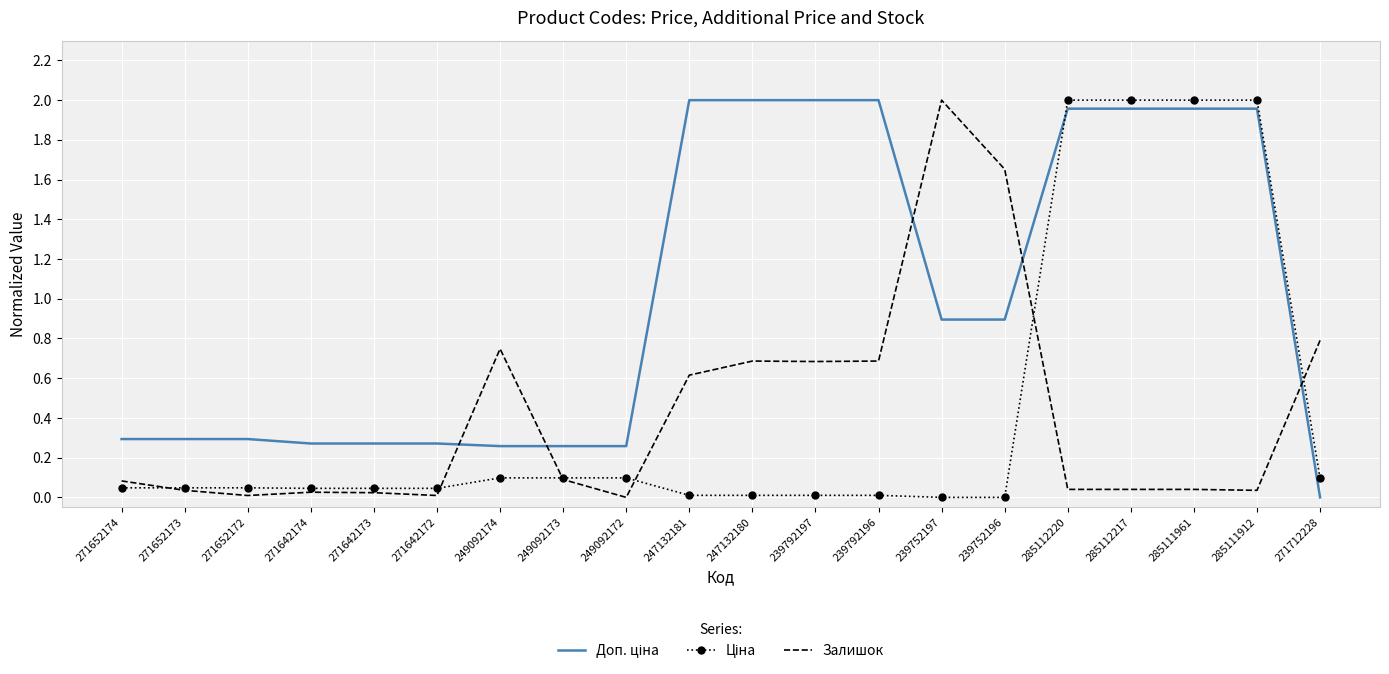

What is the label of the 20th point from the left?

271712228